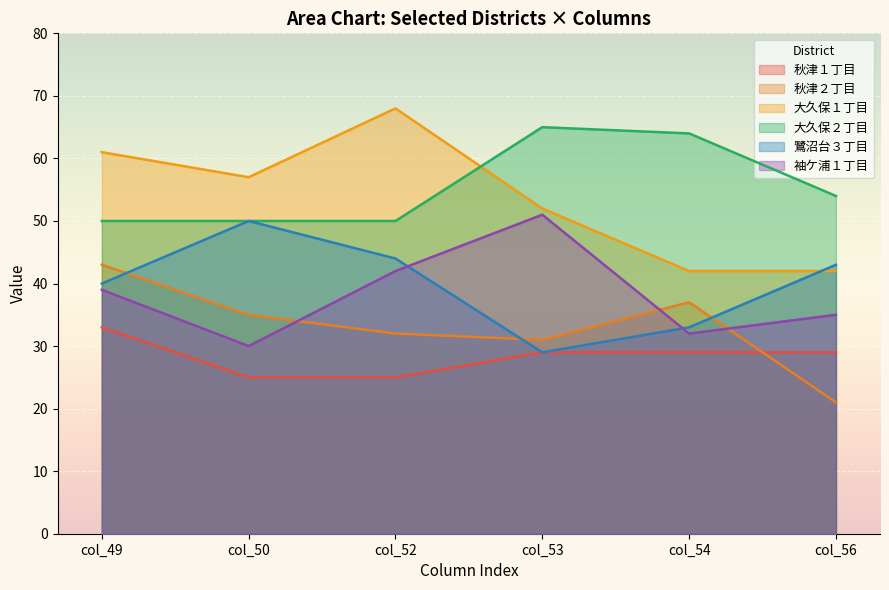

At which category does 秋津１丁目 reach its first local valley?

col_50